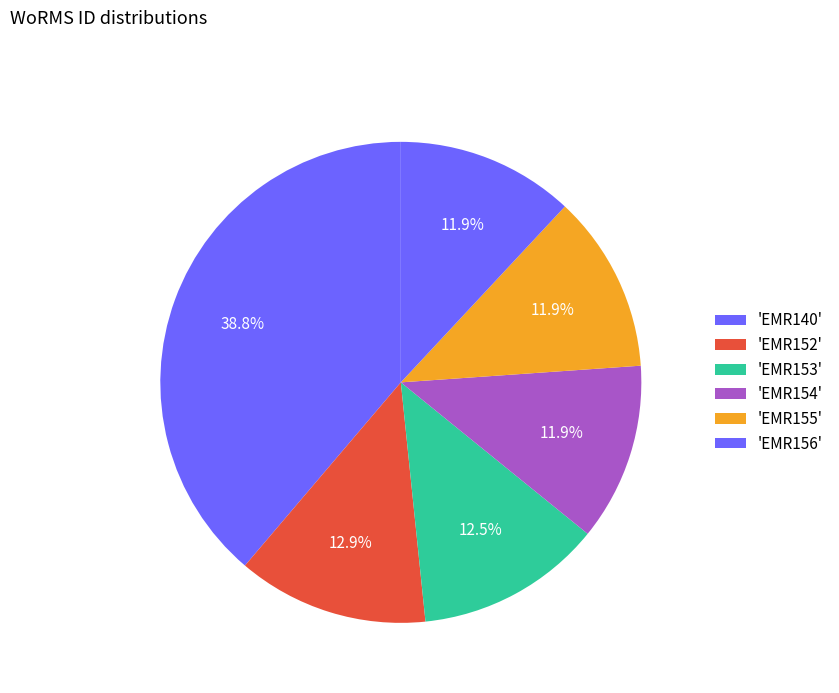

Count the number of slices in the pie.

6